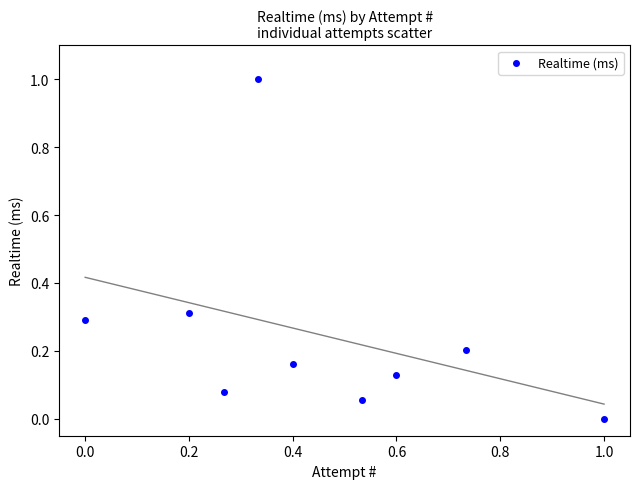

What is the average X value?

0.5